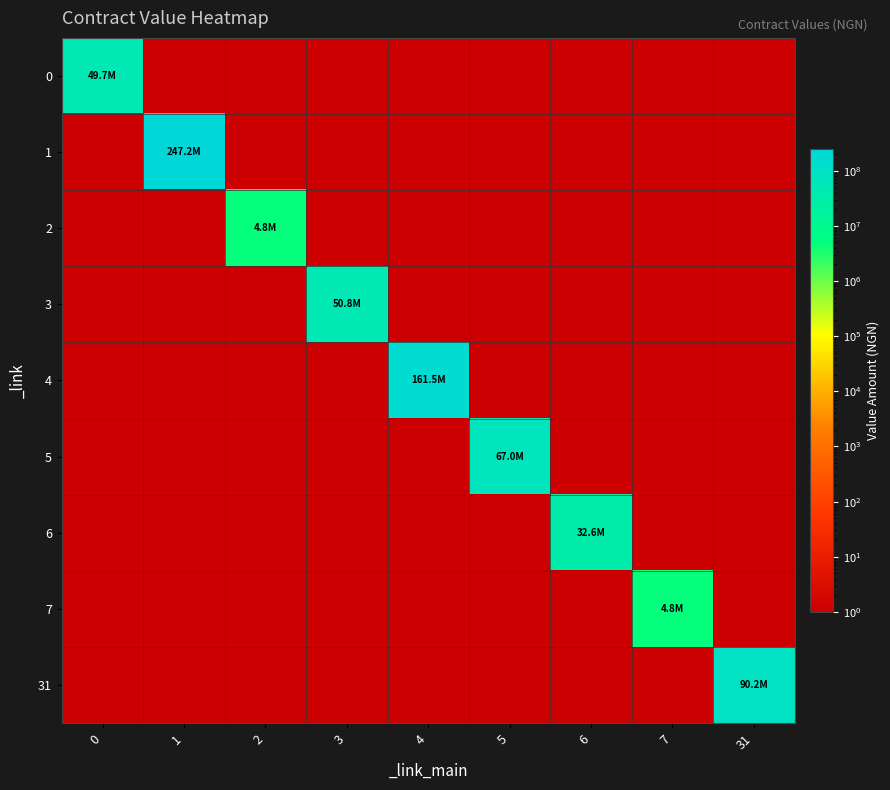

What is the total value across all series at 7?

4764061.8